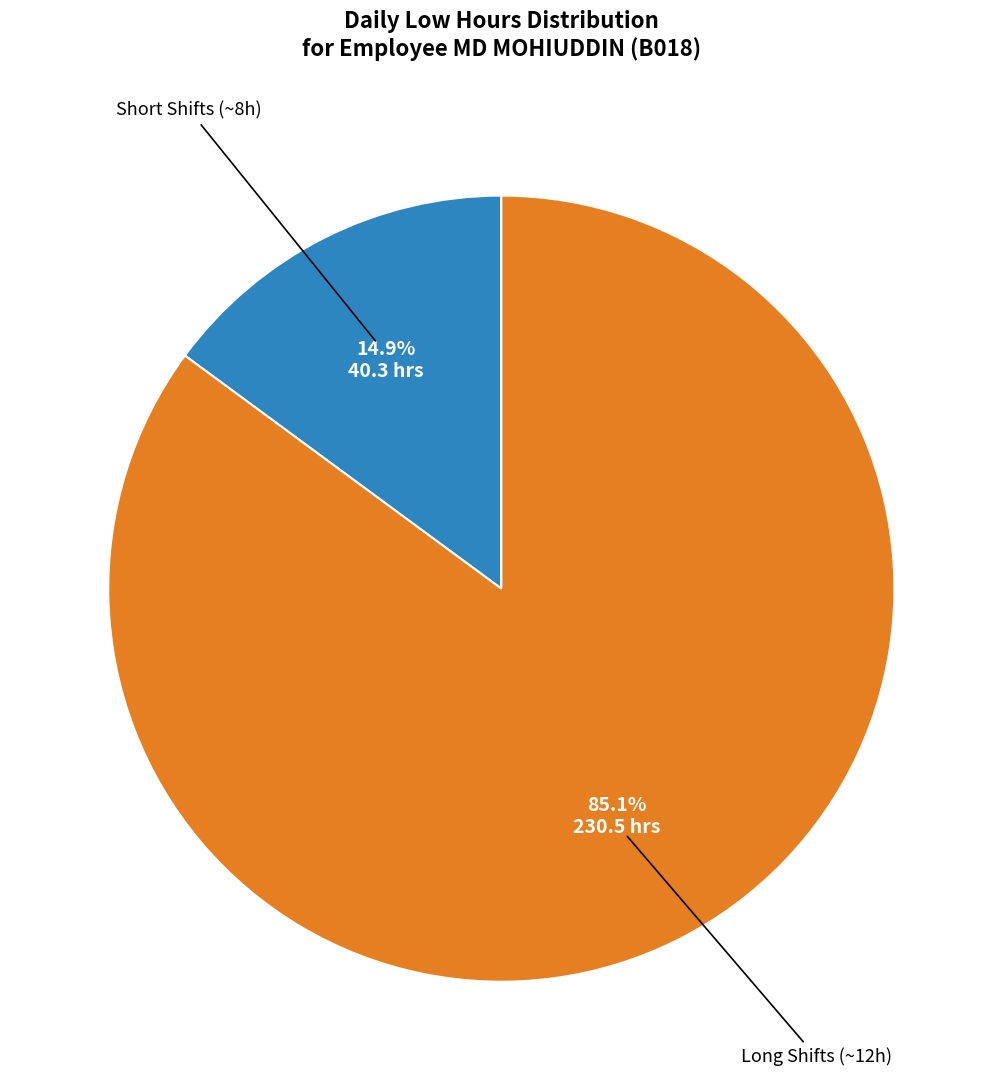

How many segments does this pie chart have?

2